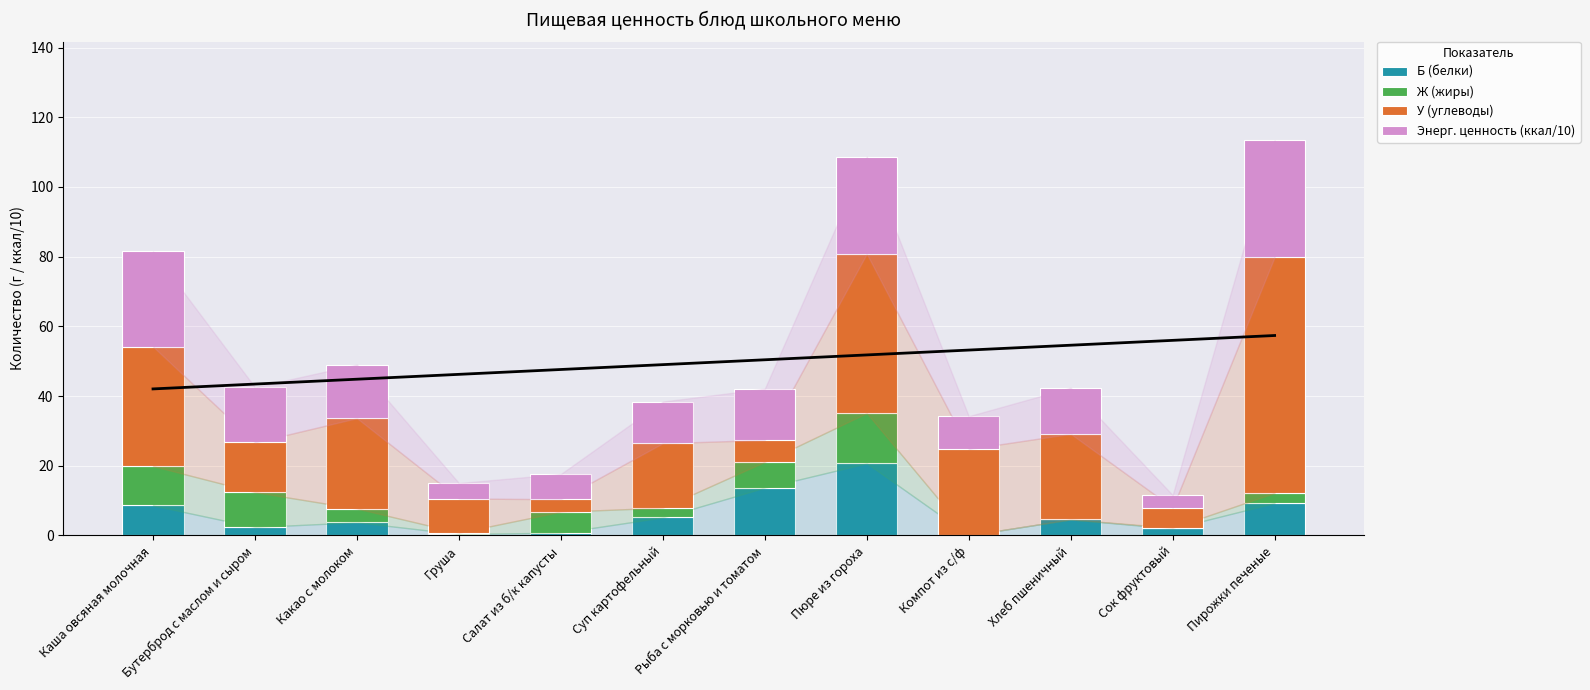

What is the label of the 3rd bar from the left?

Какао с молоком